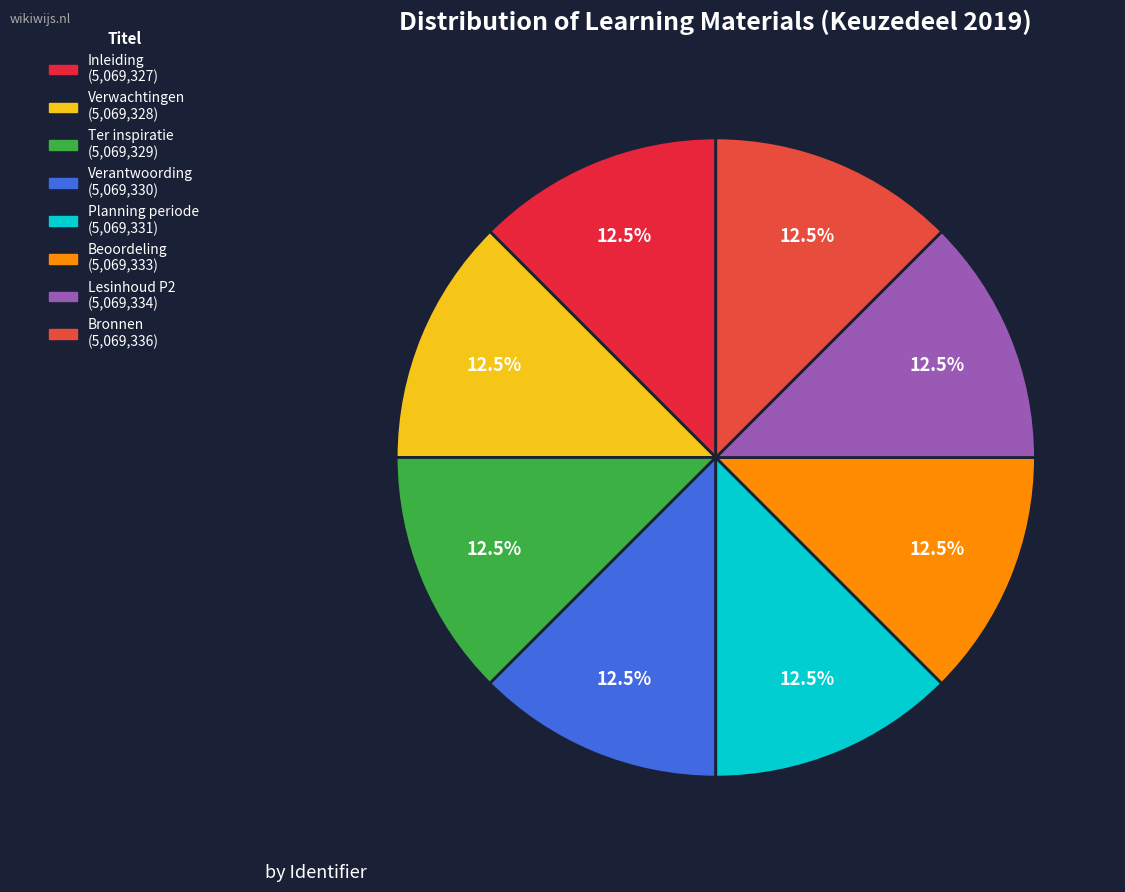

The Verwachtingen slice represents 12% of the pie. True or false?

True